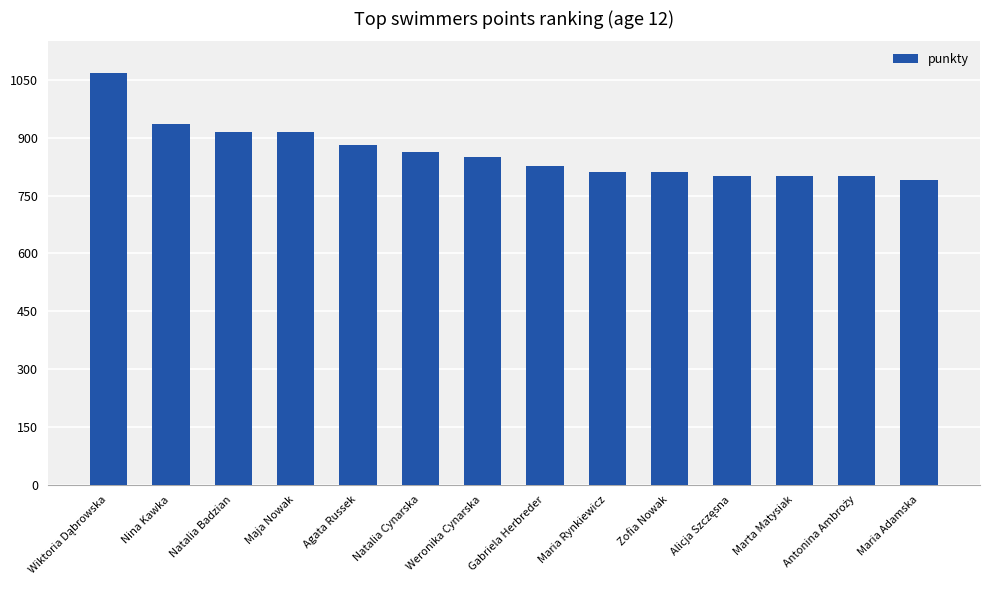

What is the sum of the values at Marta Matysiak and Zofia Nowak?

1611